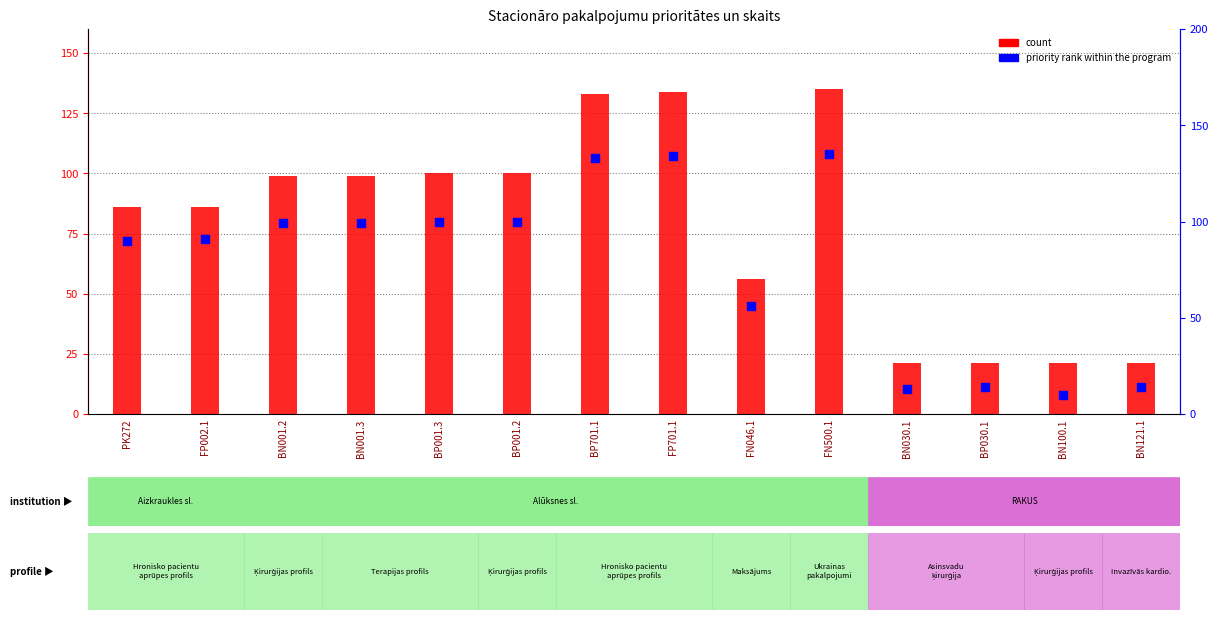

At which category is the sum across all series the highest?

FN500.1